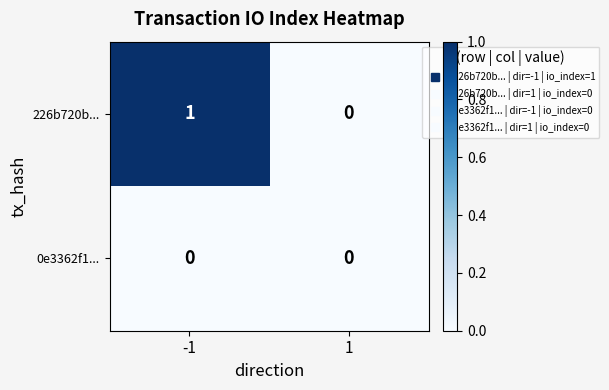

True or false: 0e3362f1... has a value of 0 at 1.

True